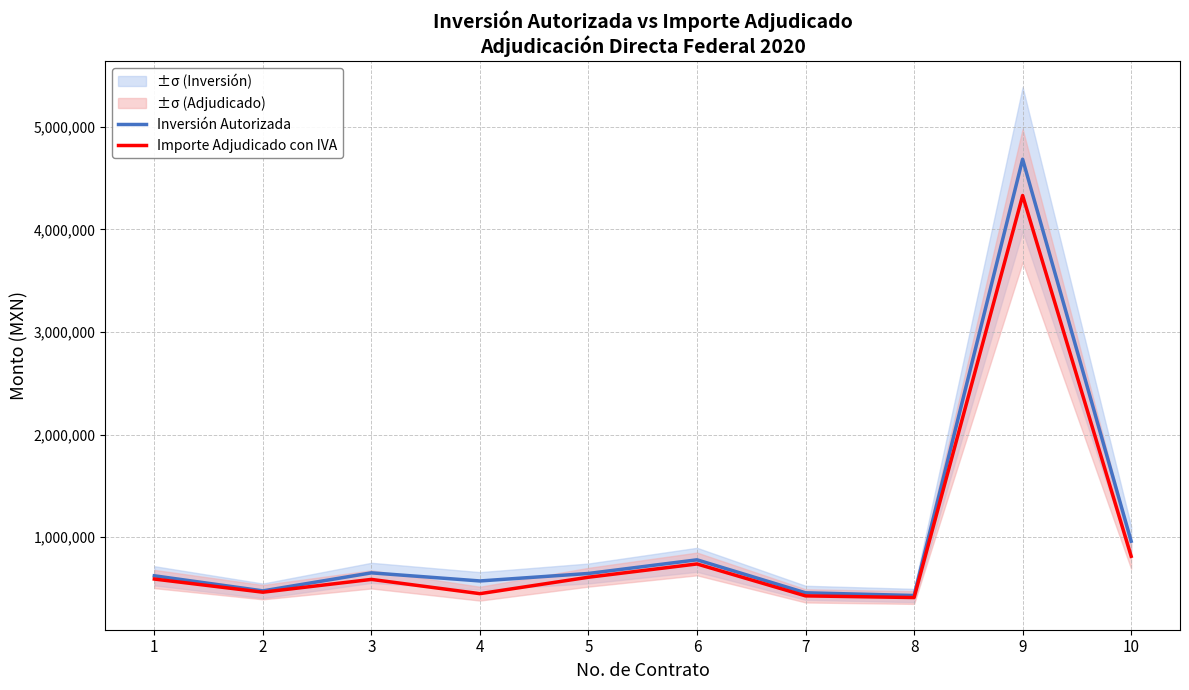

In Importe Adjudicado con IVA, how many points are lower than both neighbors (excluding endpoints)?

3